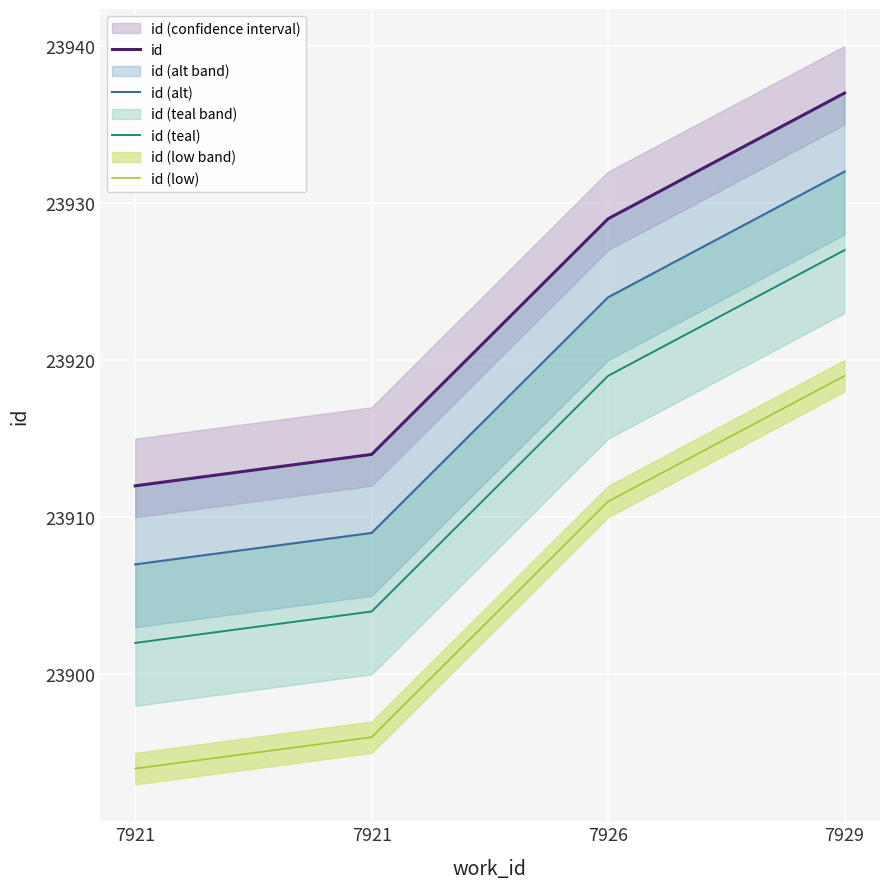

What is the approximate value of id (low) at 7921?

23896